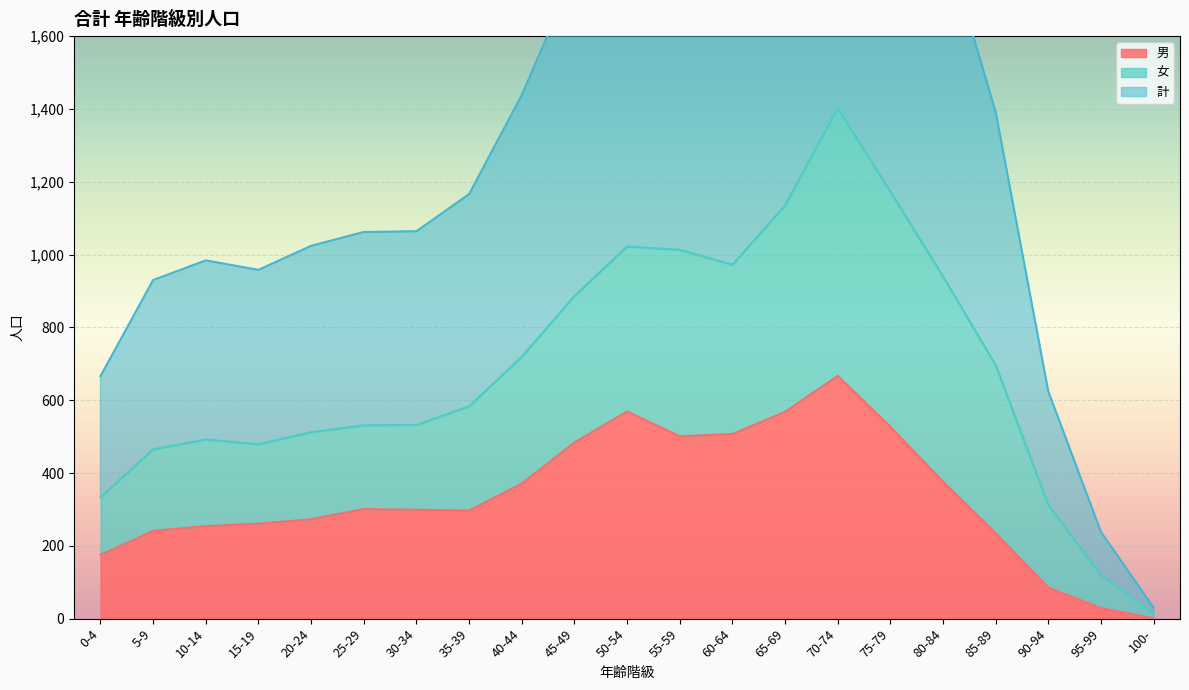

The value of 男 at 15-19 is 261. True or false?

True